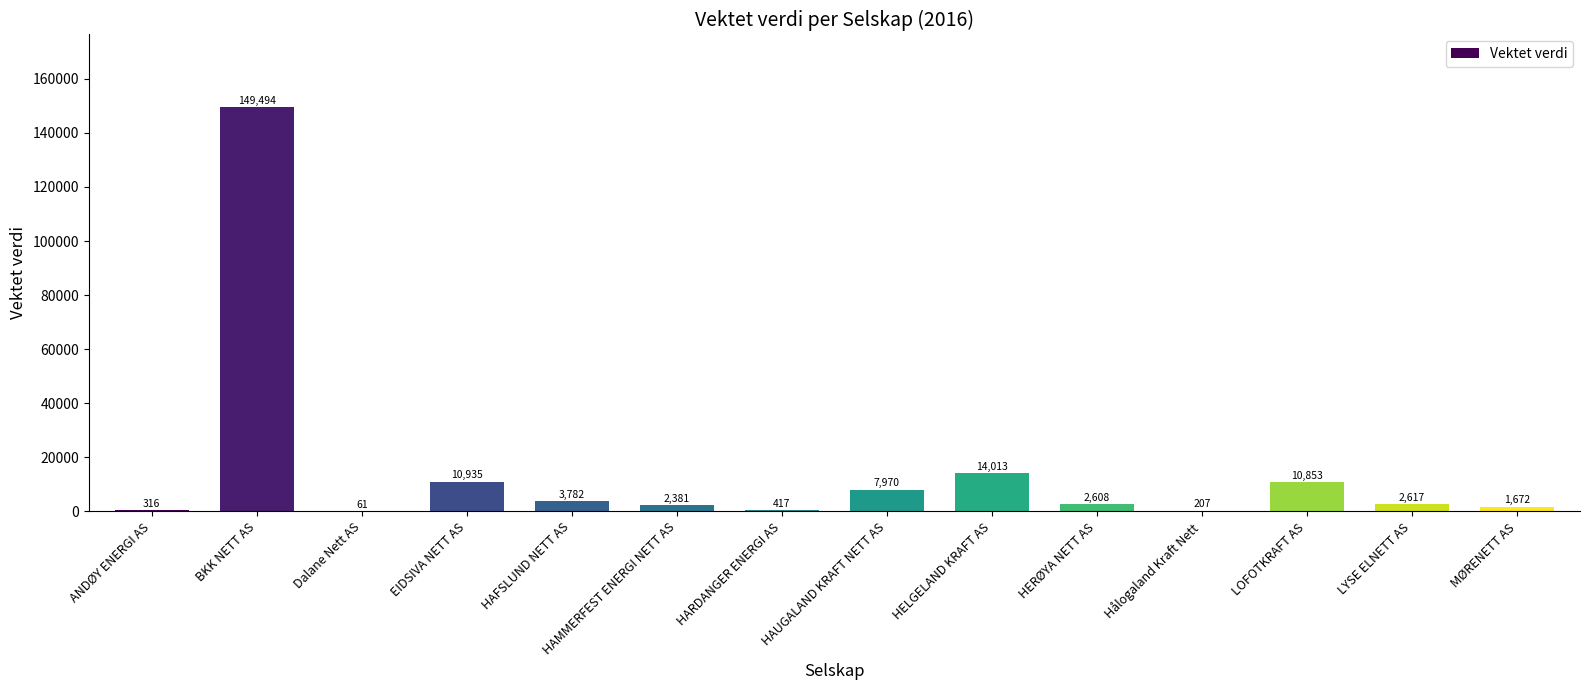

Where is the data nearest to the value 74777?

HELGELAND KRAFT AS